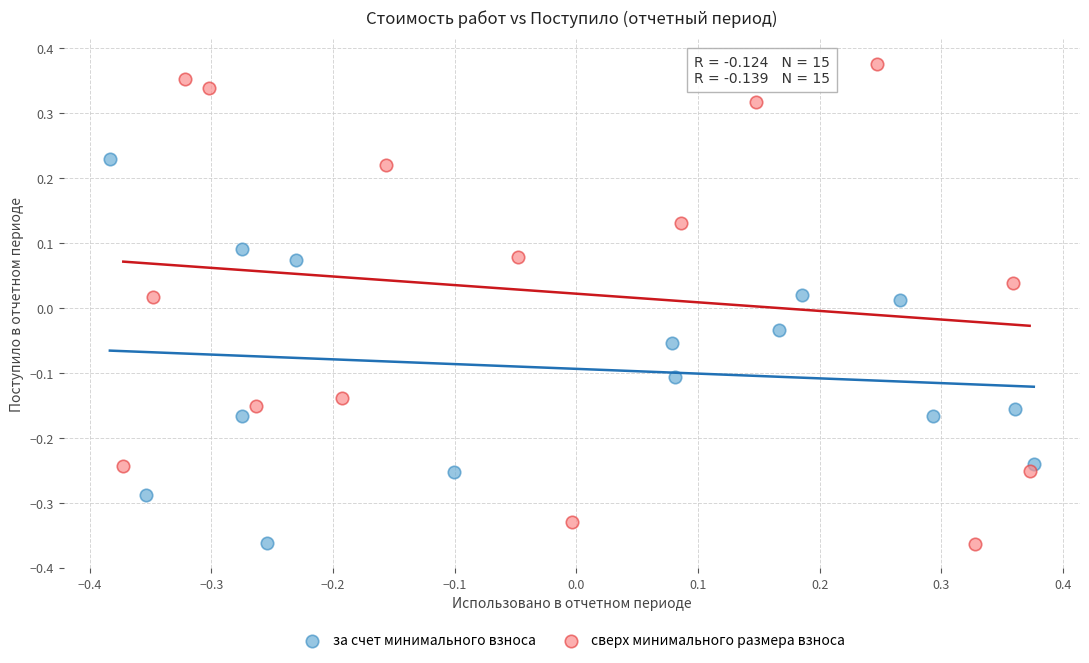

Which series reaches the maximum Y coordinate?

сверх минимального размера взноса